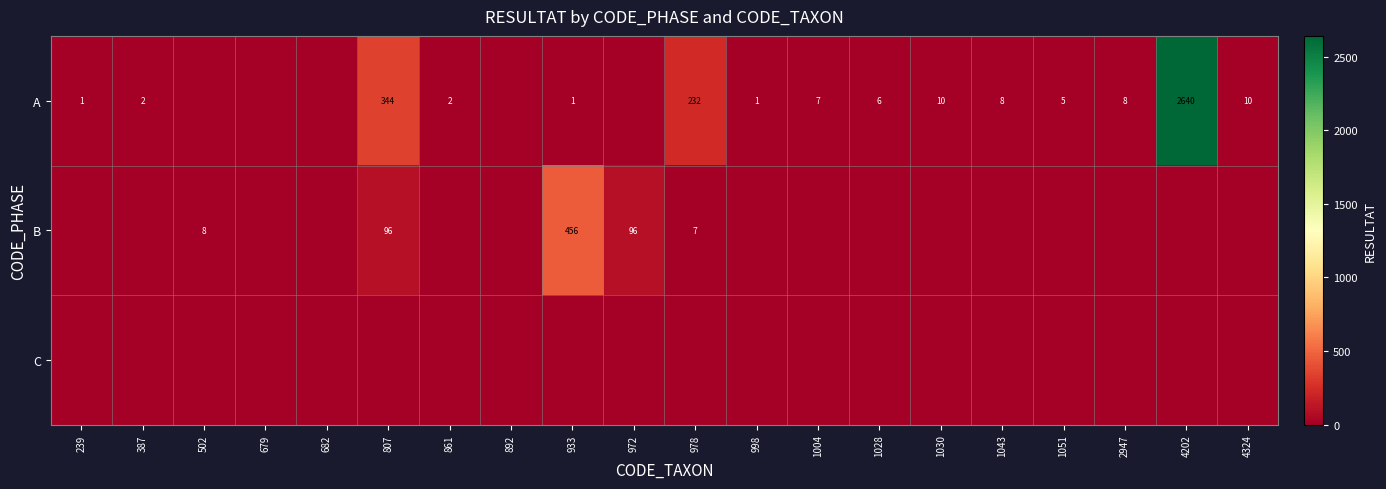

At which category does the chart reach its minimum across all series?

502